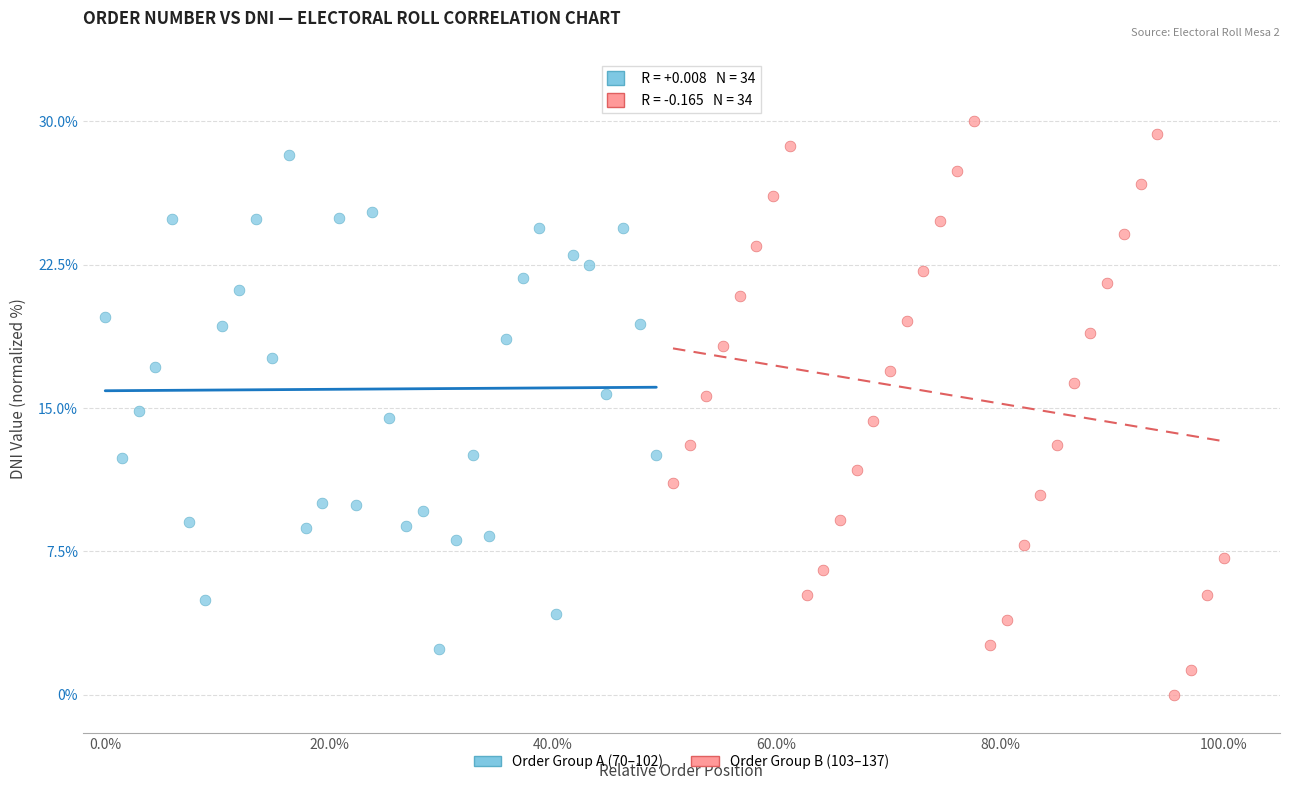

Which series contains the lowest Y value?

Order Group B (103–137)